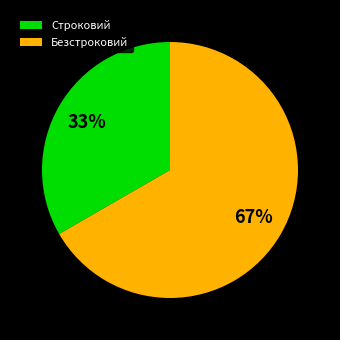

Which slice represents more than half of the pie?

Безстроковий